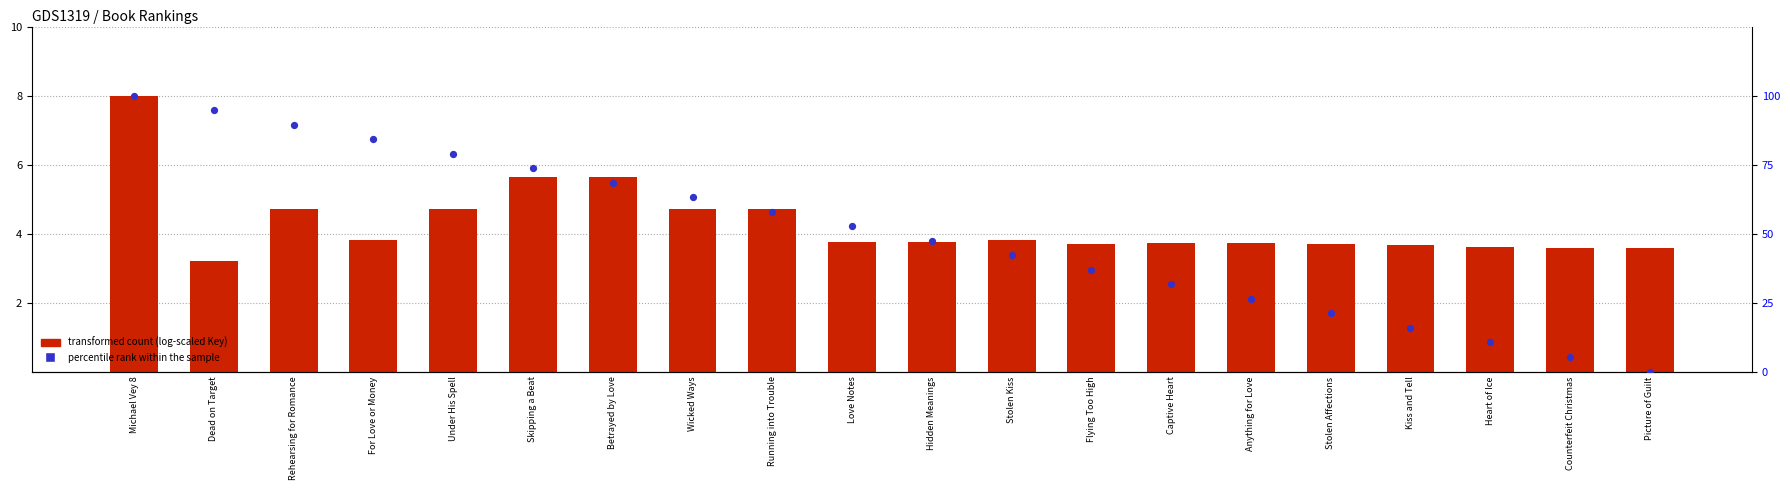

Is the value of transformed count (log-scaled Key) at Wicked Ways greater than the value of percentile rank within the sample at Wicked Ways?

No